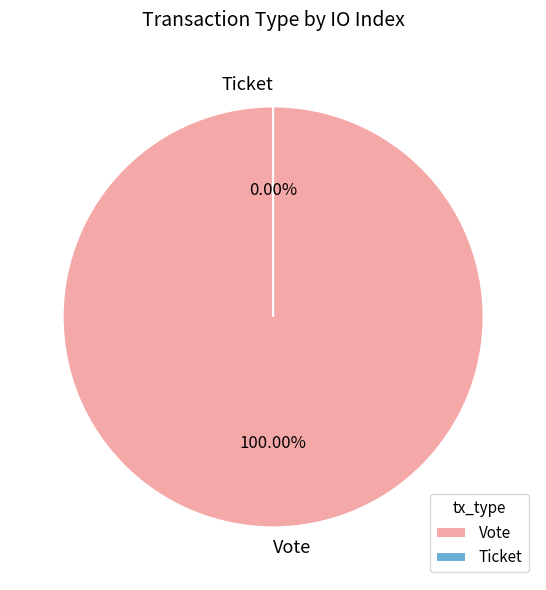

Do Ticket and Vote together represent more than half of the pie?

Yes